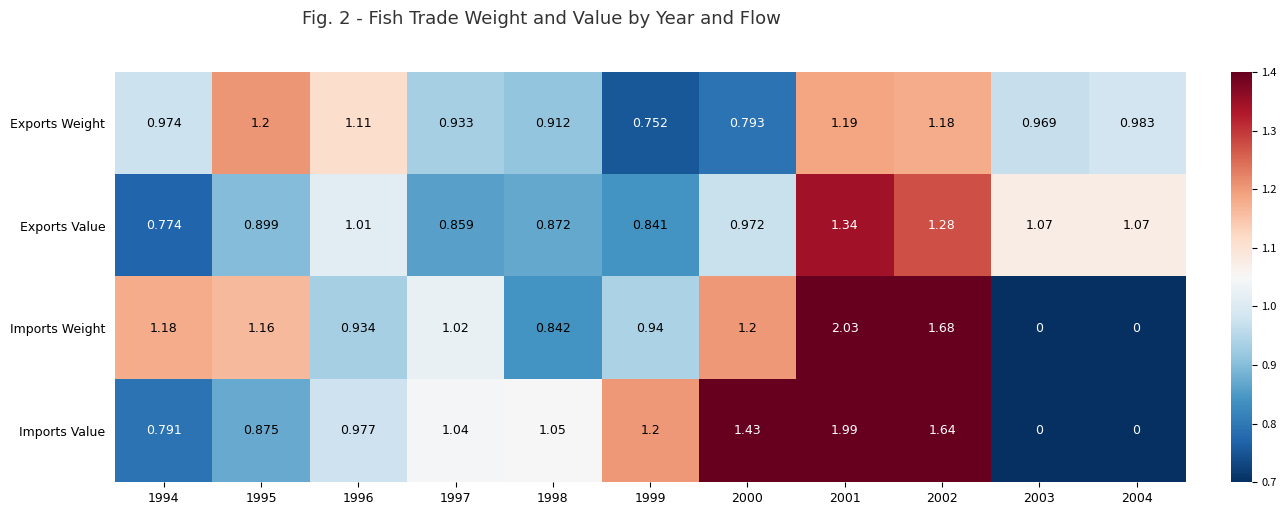

At which category is the sum across all series the highest?

2001